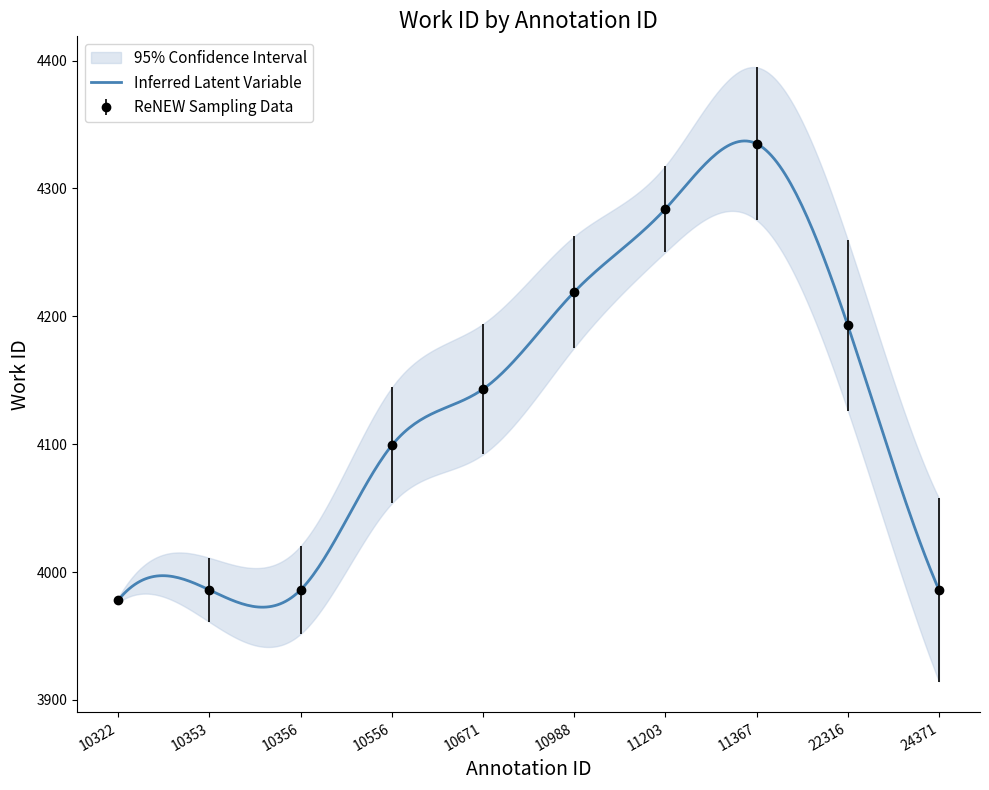

Rank the categories by value from highest to lowest.

11367, 11203, 10988, 22316, 10671, 10556, 10353, 10356, 24371, 10322